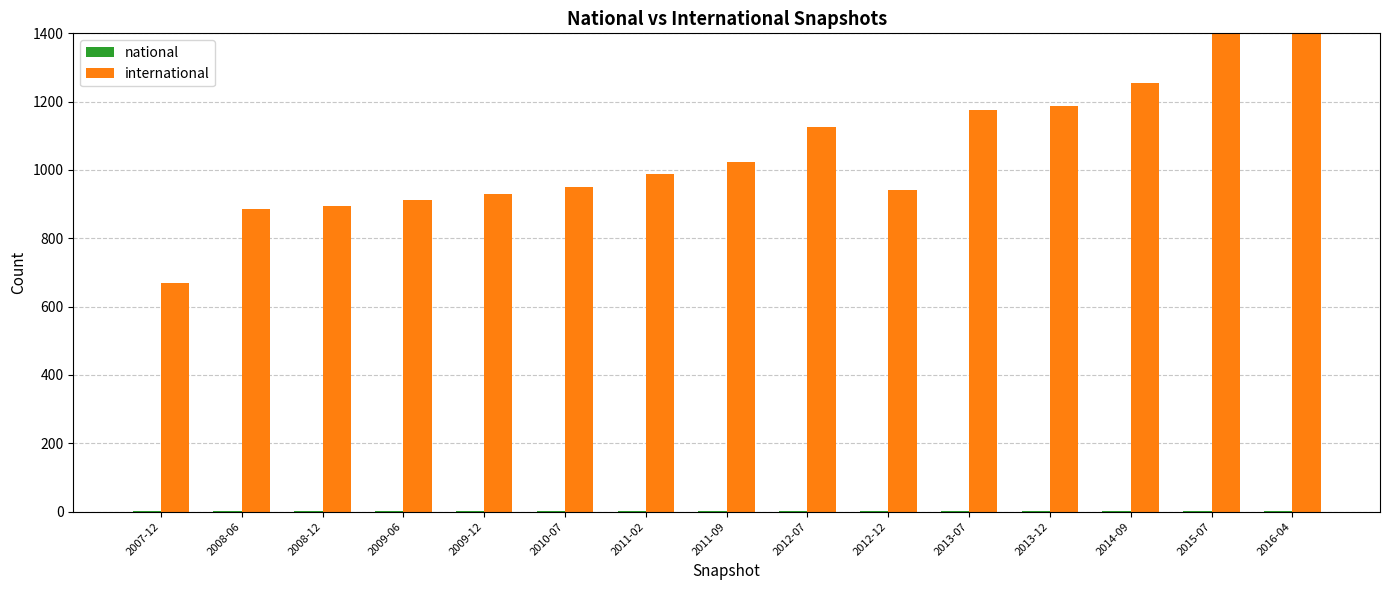

Is the value of international at 2011-02 greater than the value of national at 2015-07?

Yes